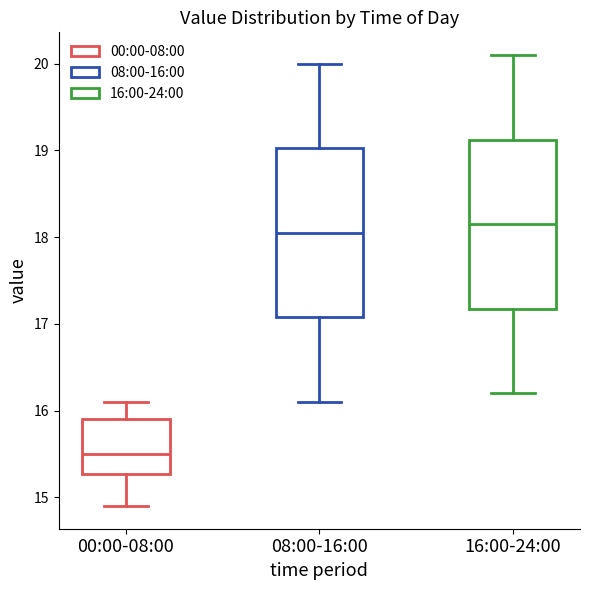

Reading left to right, read every box against the y-axis: the position of its median line, the range the box covers, and the ends of its whiskers. The values are not printed on the chart, so give them approximately, as read against the axis.

00:00-08:00: median 15.5, box 15.3 to 15.9, whiskers 14.9 to 16.1
08:00-16:00: median 18.1, box 17.1 to 19.0, whiskers 16.1 to 20.0
16:00-24:00: median 18.2, box 17.2 to 19.1, whiskers 16.2 to 20.1